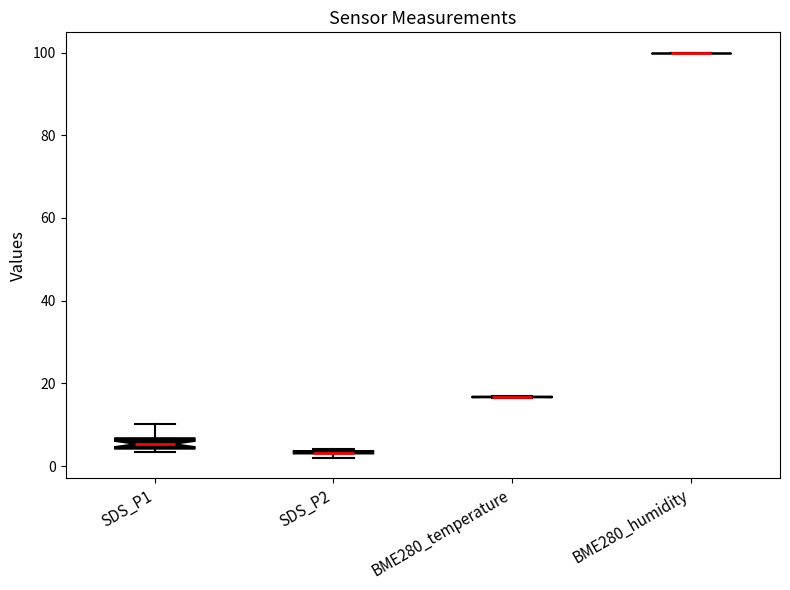

Where is the upper edge of the box for SDS_P1 on the y-axis? The values are not printed on the chart, so give them approximately, as read against the axis.

6